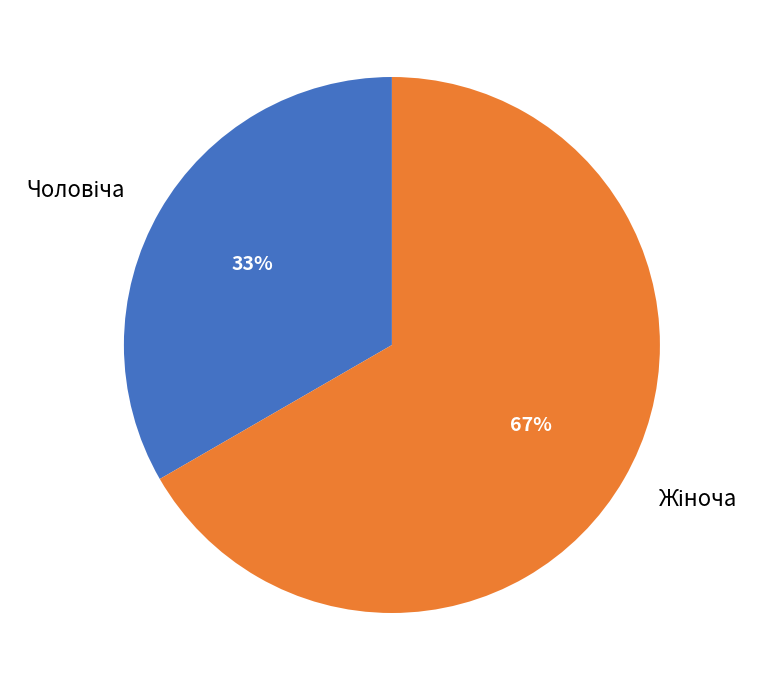

How many slices are in this pie chart?

2